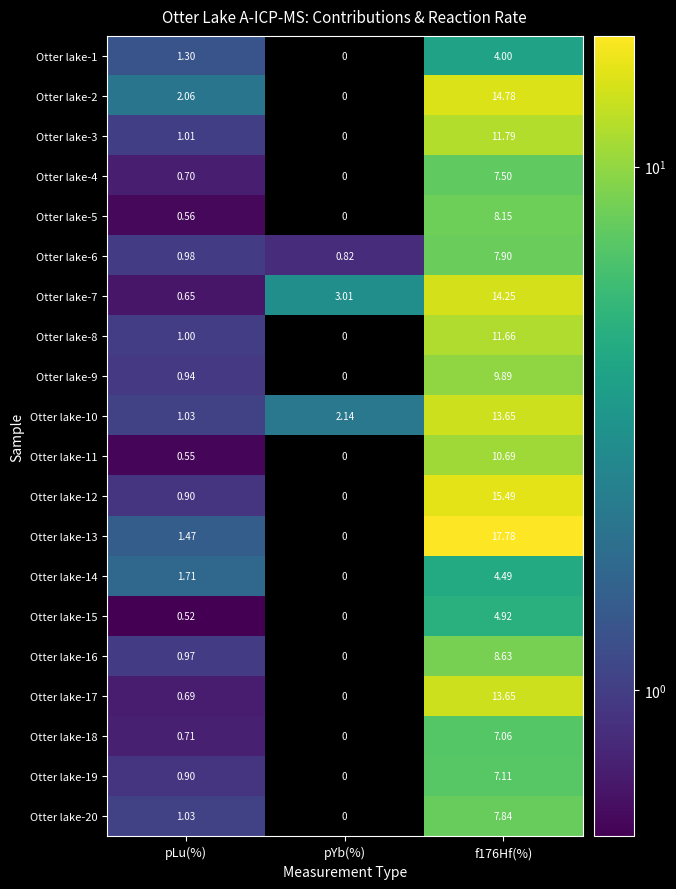

At which category does the chart reach its minimum across all series?

pYb(%)